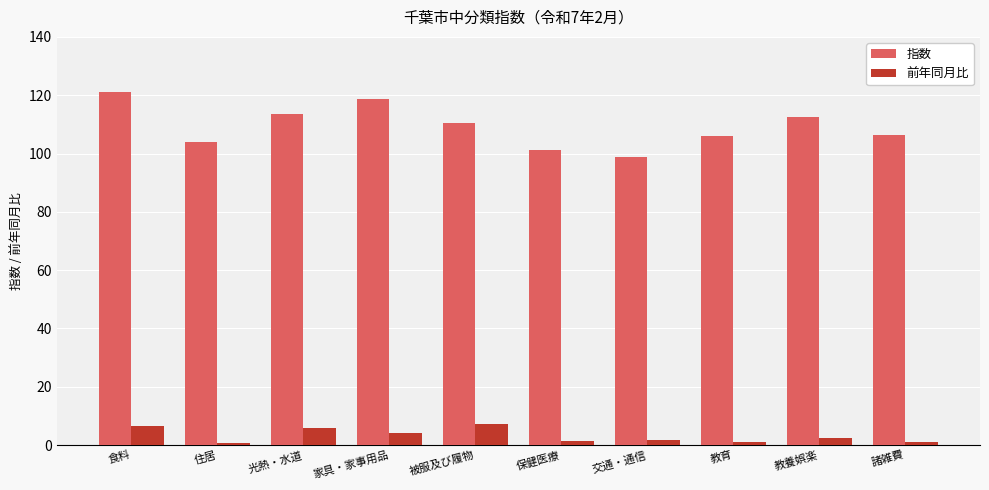

How many series are shown in this chart?

2